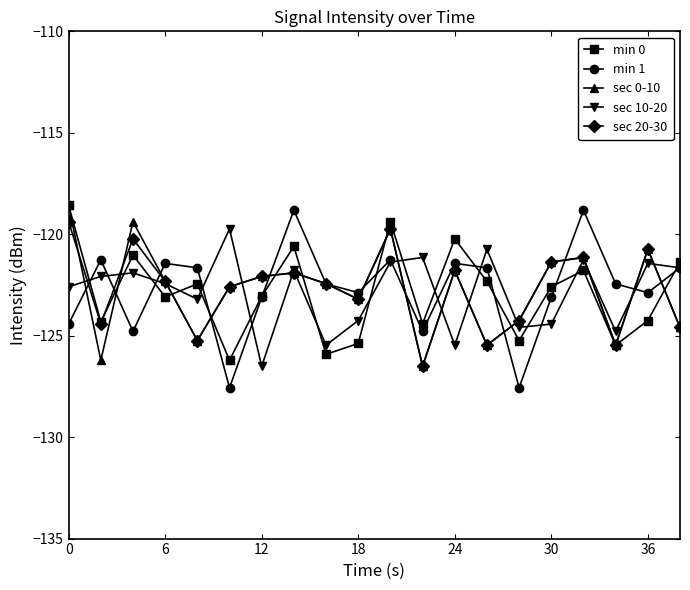

What is the value of the min 0 point at the 9th from the left?

-125.9